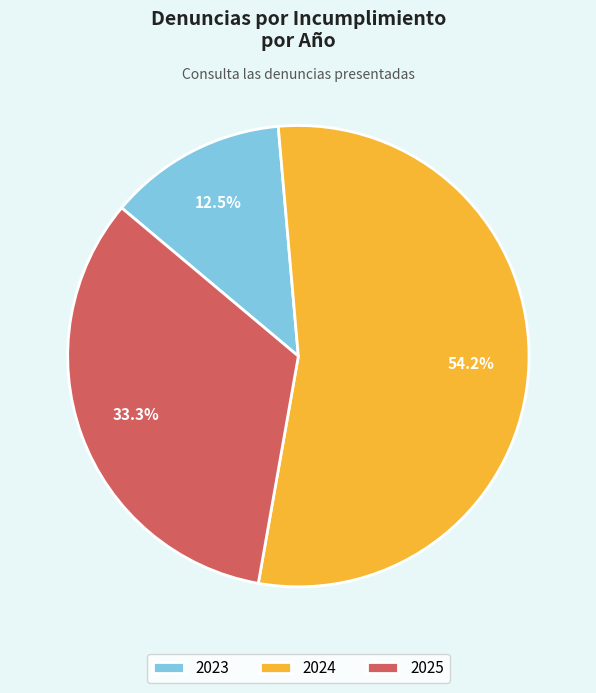

How many segments does this pie chart have?

3